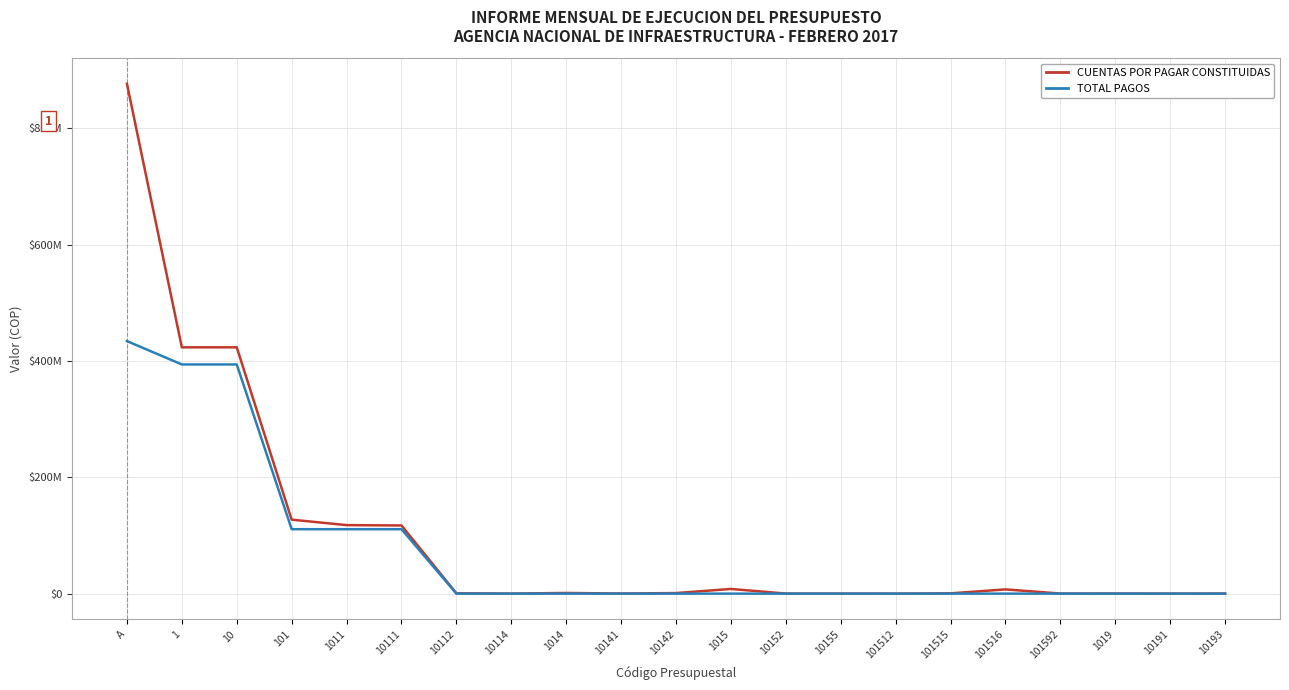

Which has a higher value, 10141 or 10?

10